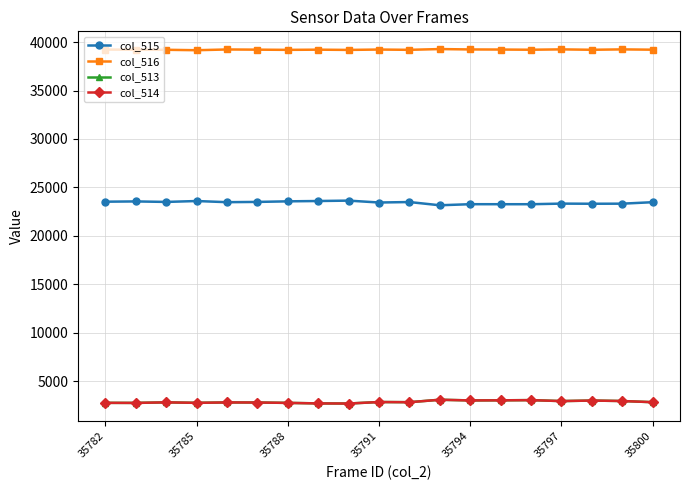

What is the value of the col_513 point at the 6th from the left?

2809